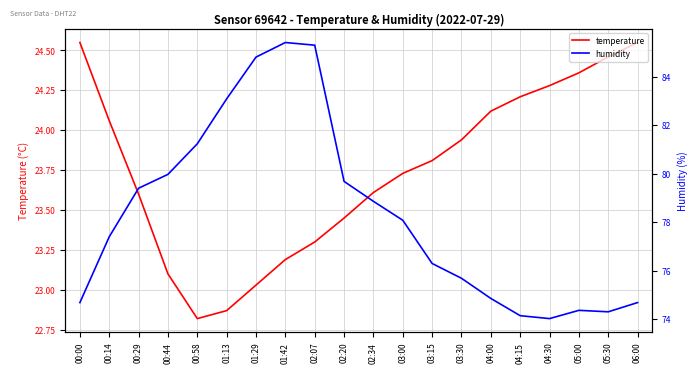

What position from the left is 00:44?

4